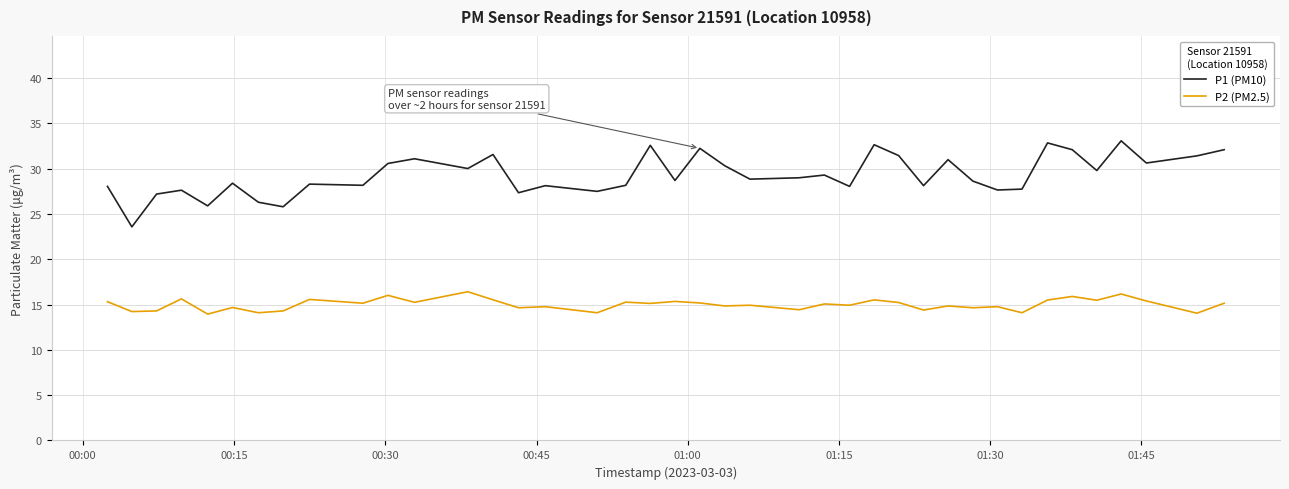

What is the greatest value displayed?

33.1